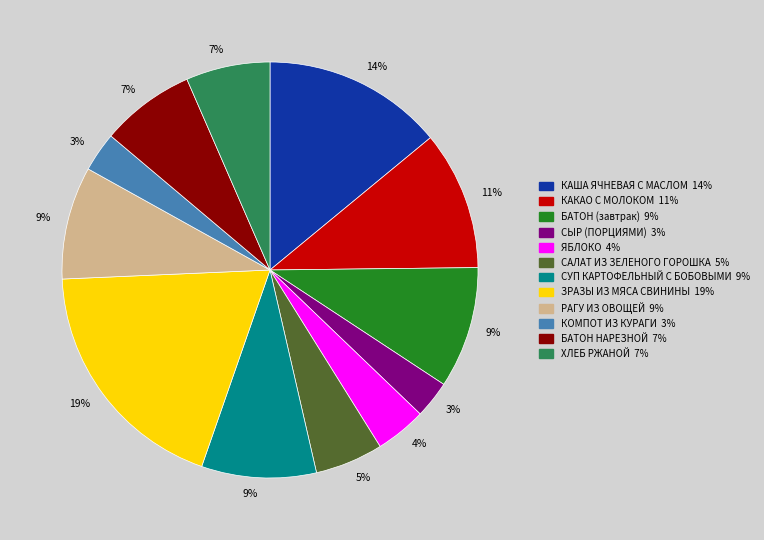

Is there any slice that represents more than half of the pie?

No